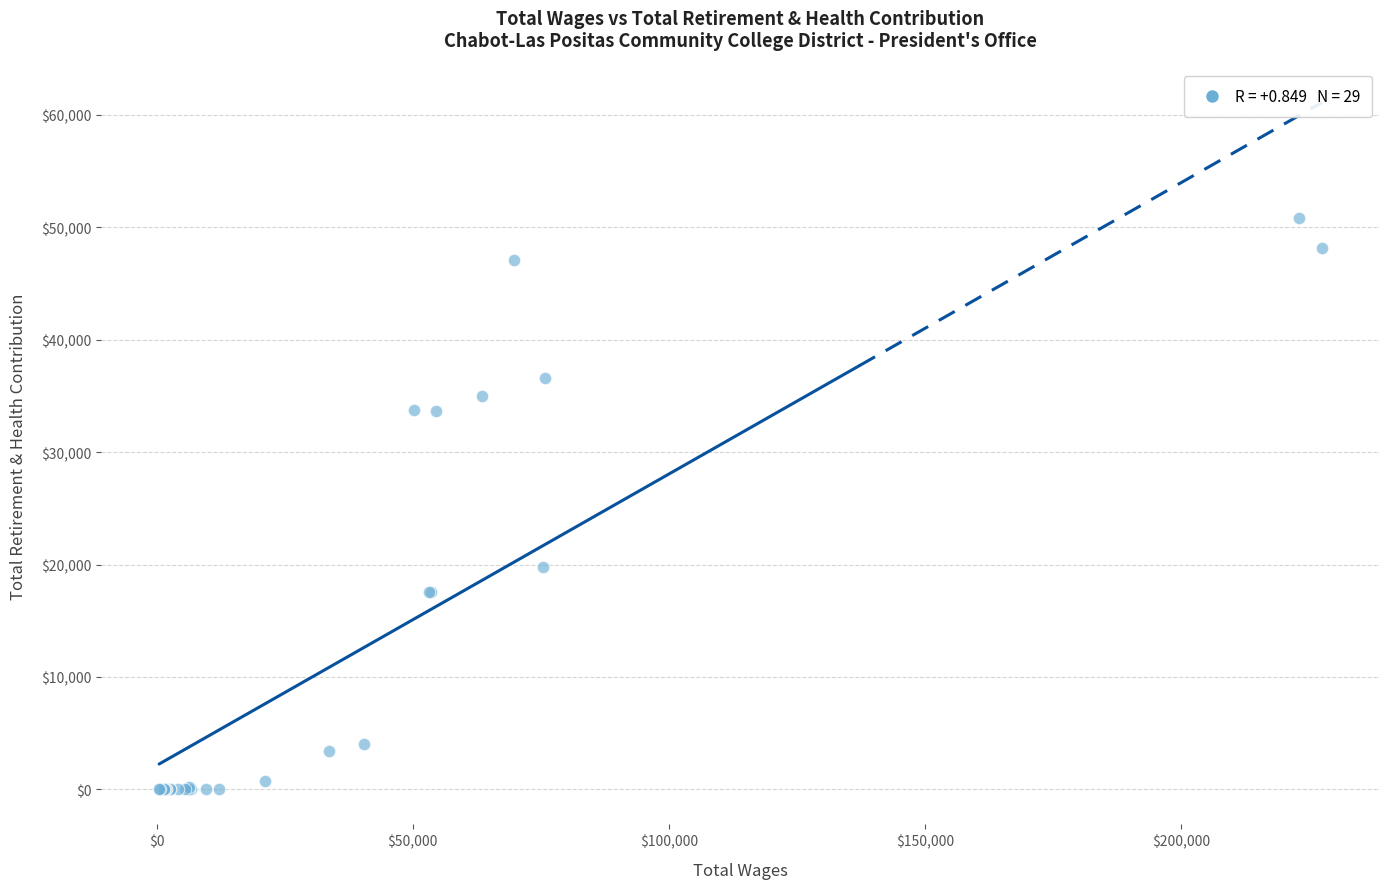

What Y value in the scatter plot is closest to 25419?

19760